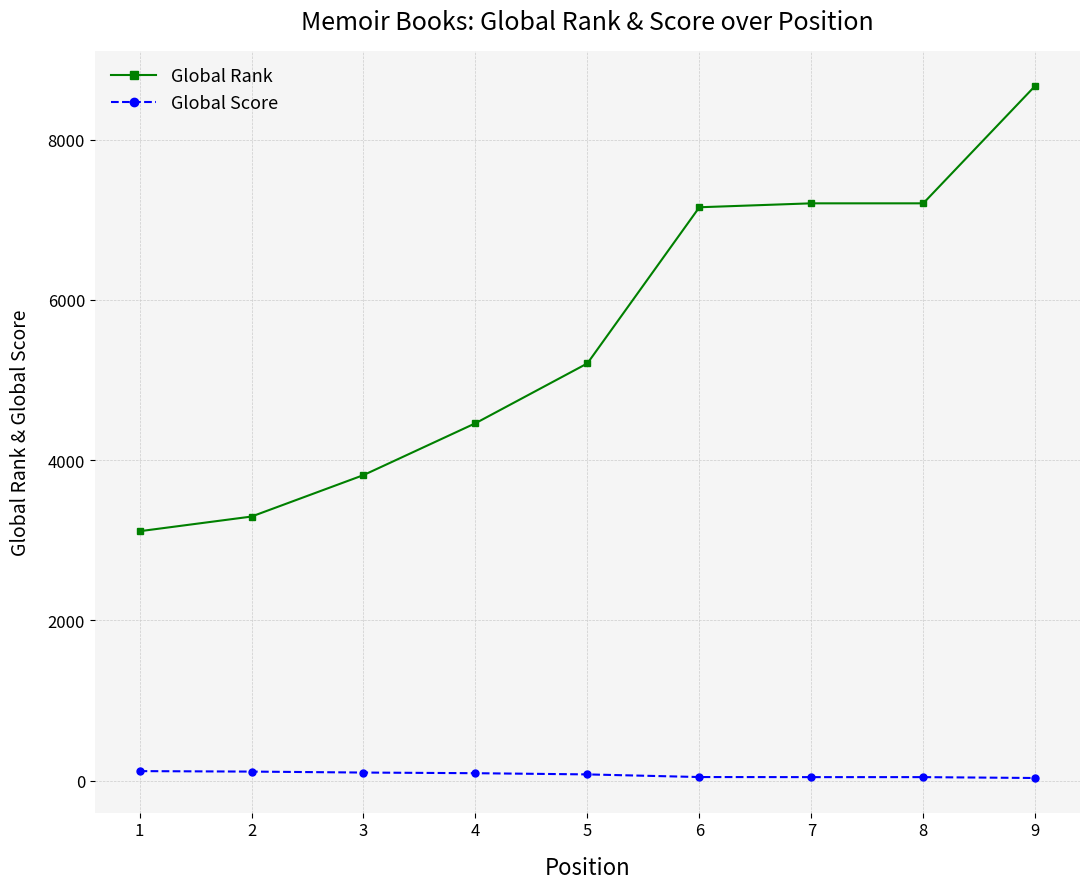

At 1, list the series in order from largest to smallest.

Global Rank, Global Score